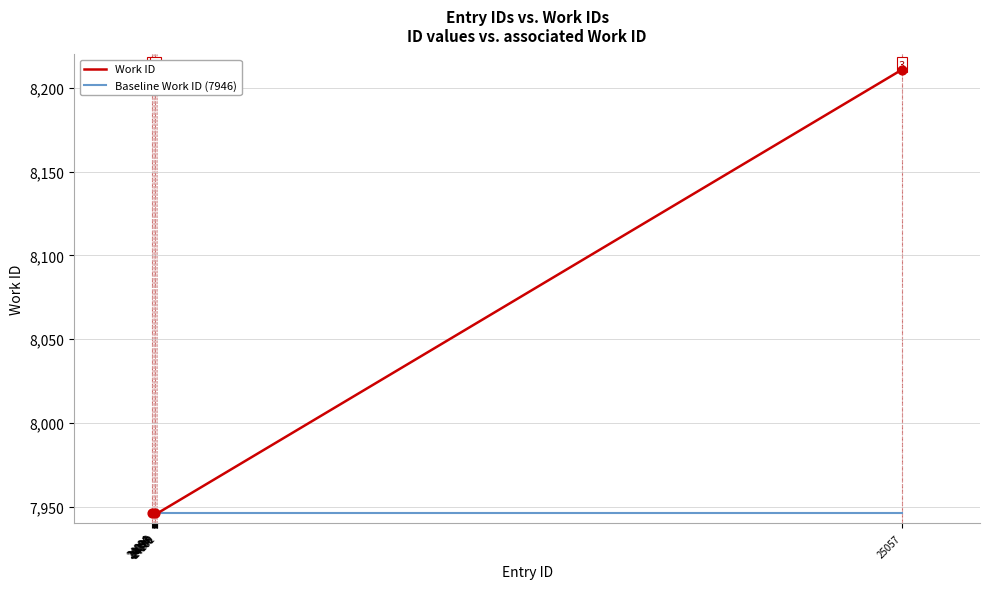

Which series has the largest total across all categories?

Work ID